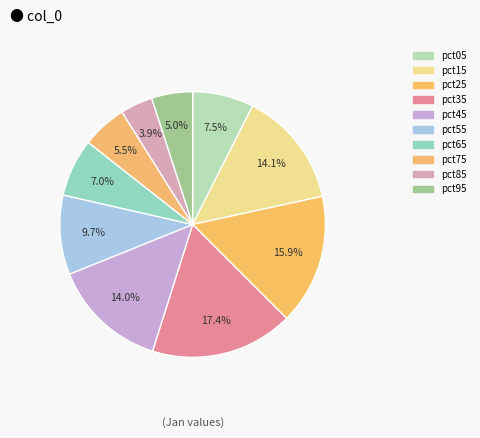

What is the change in value from pct25 to pct85?

-0.1